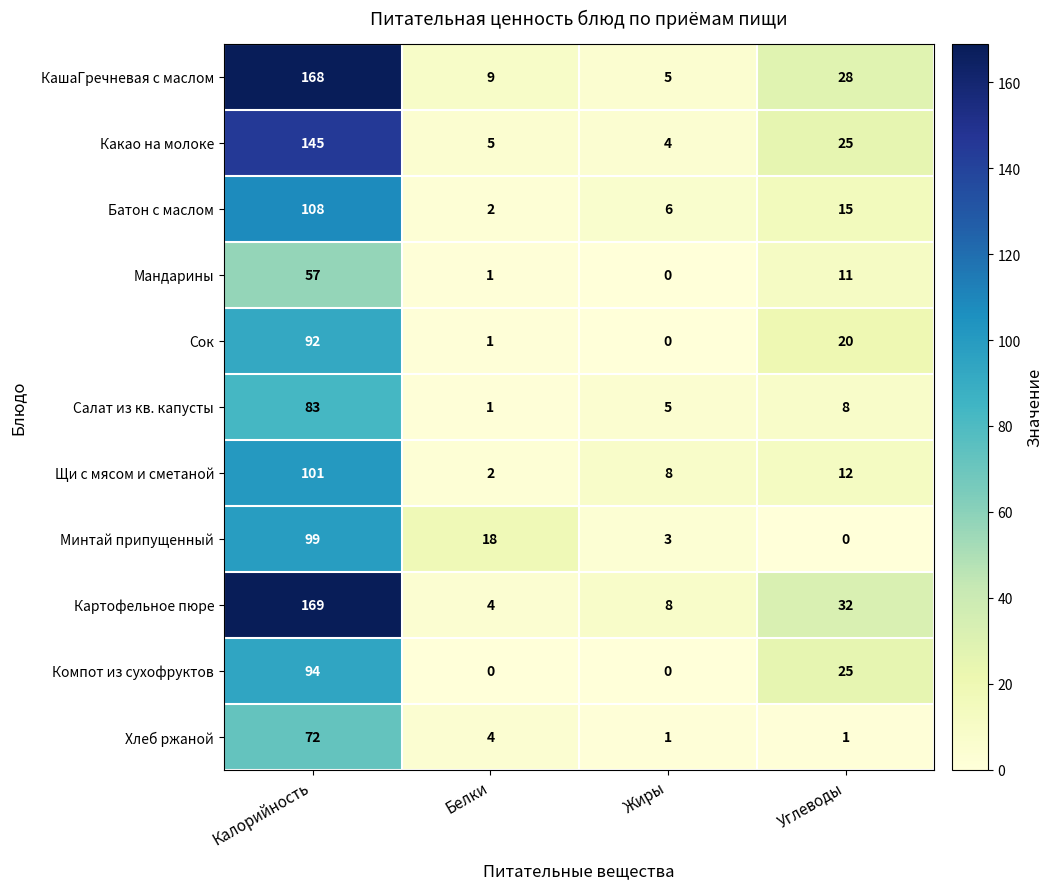

At Калорийность, list the series in order from largest to smallest.

Картофельное пюре, КашаГречневая с маслом, Какао на молоке, Батон с маслом, Щи с мясом и сметаной, Минтай припущенный, Компот из сухофруктов, Сок, Салат из кв. капусты, Хлеб ржаной, Мандарины